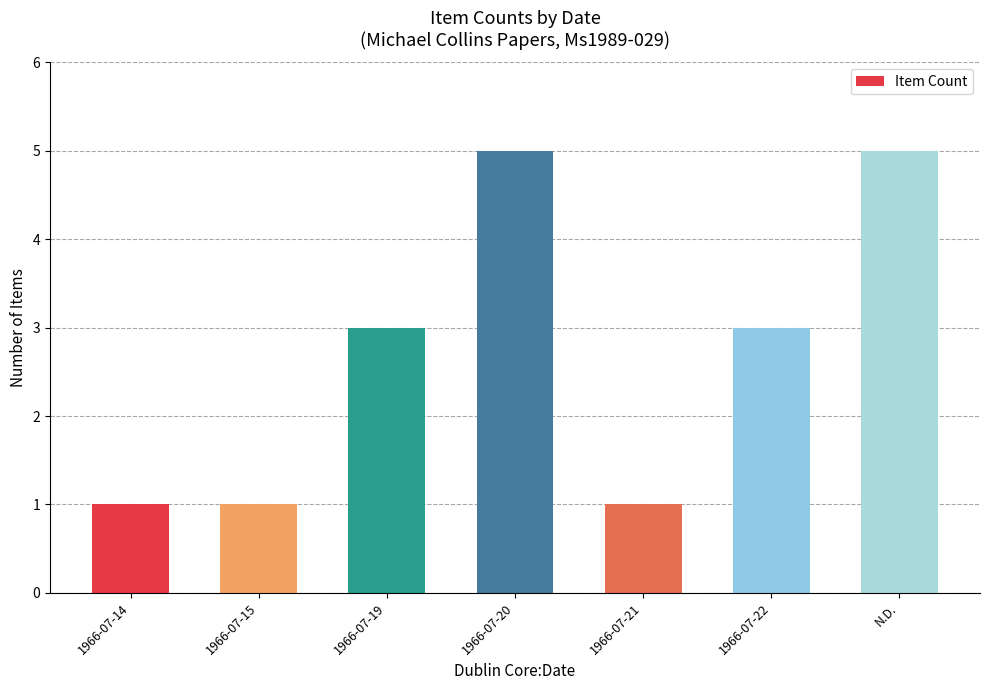

What is the value of the 5th bar from the left?

1